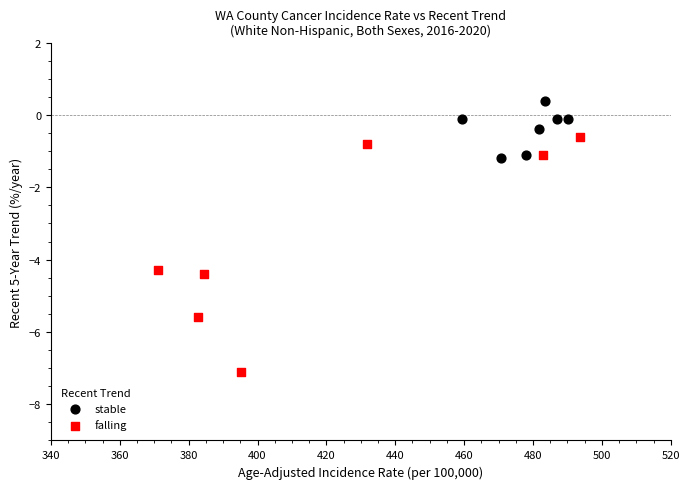

Which series contains the lowest Y value?

falling